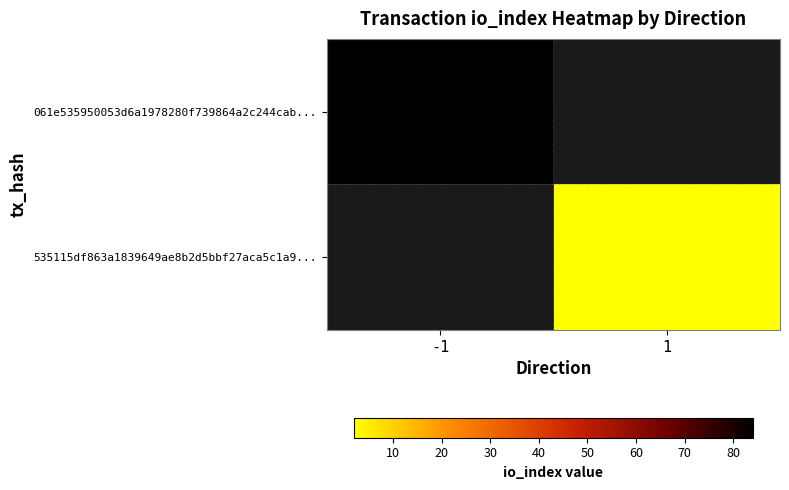

Which label corresponds to the smallest value in the chart?

1